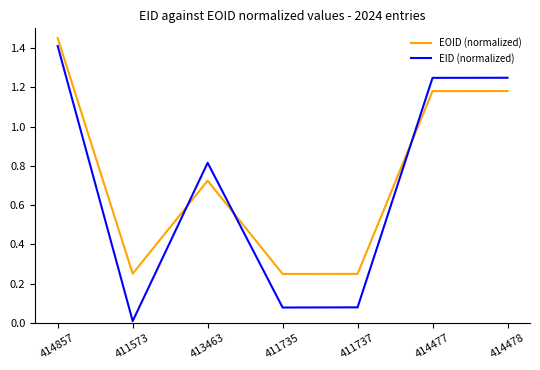

At which category does the chart reach its peak across all series?

414857